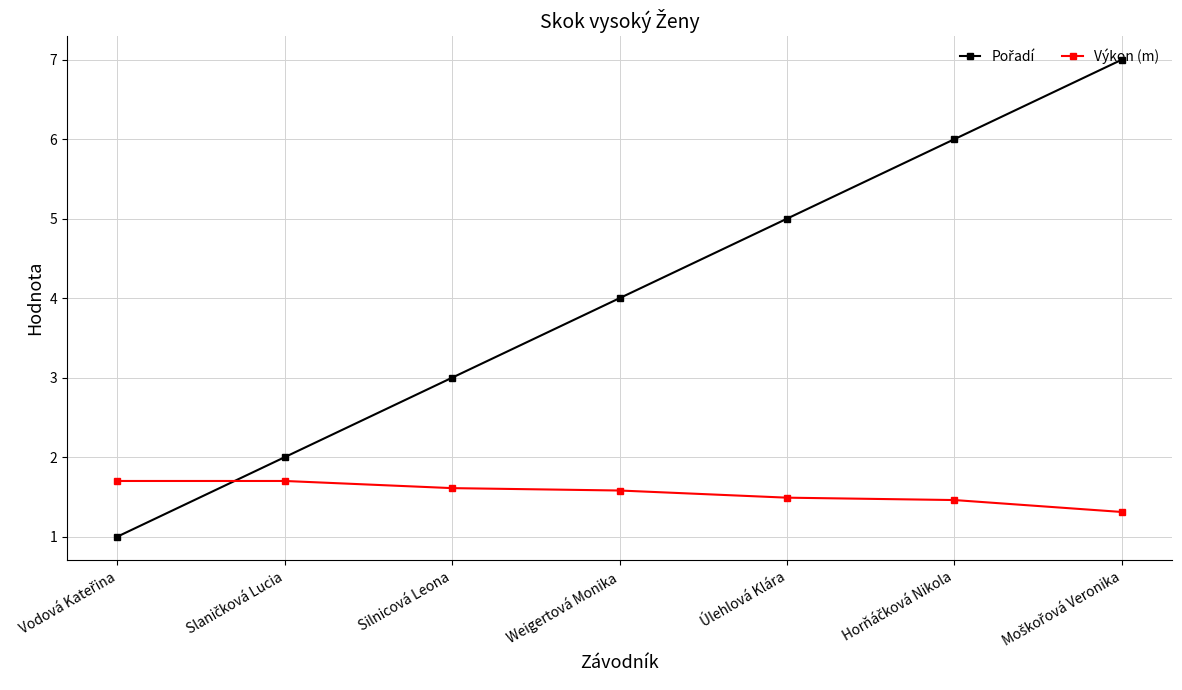

What is the maximum value shown in the chart?

7.0